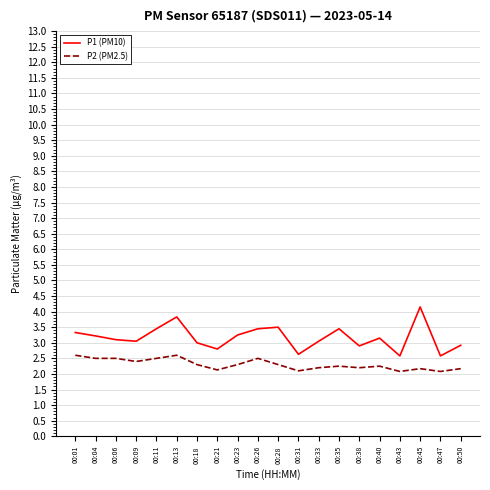

List the series in order of their peak value, lowest first.

P2 (PM2.5), P1 (PM10)